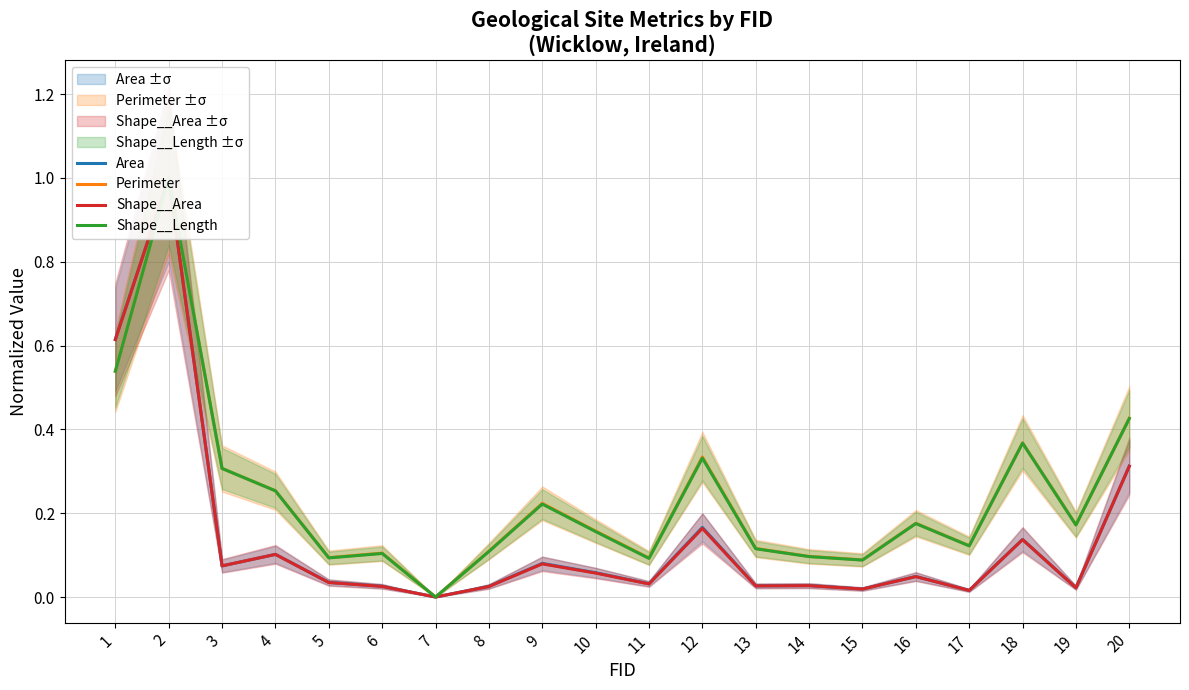

True or false: Shape__Area and Shape__Length intersect in this chart.

False